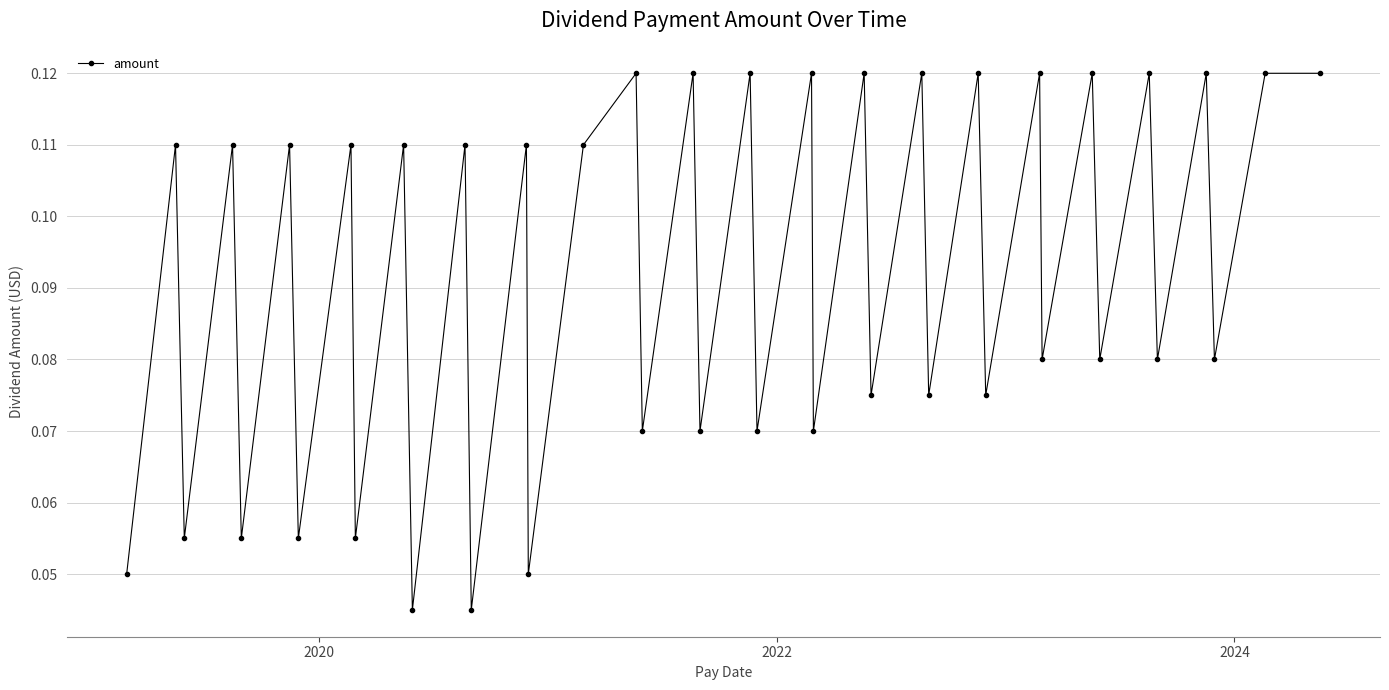

What is the sum of all values?

3.7